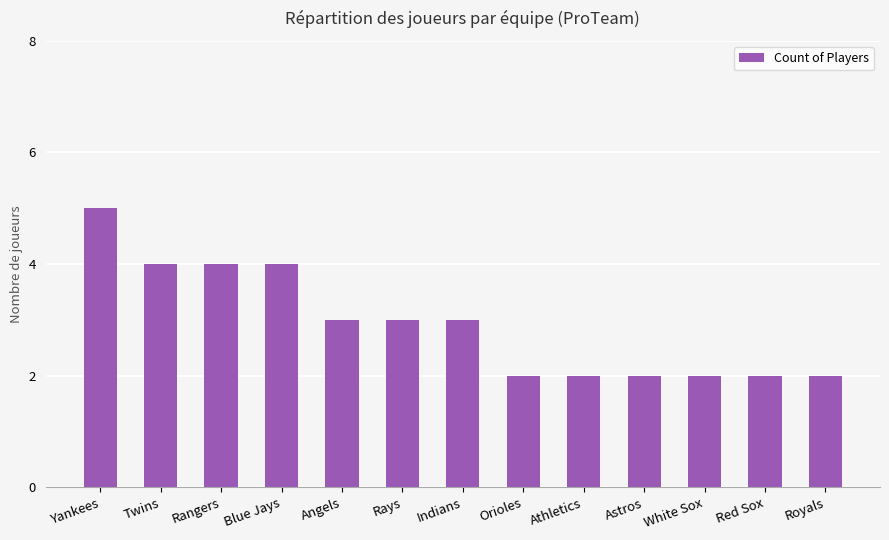

What is the difference between the maximum and minimum values?

3